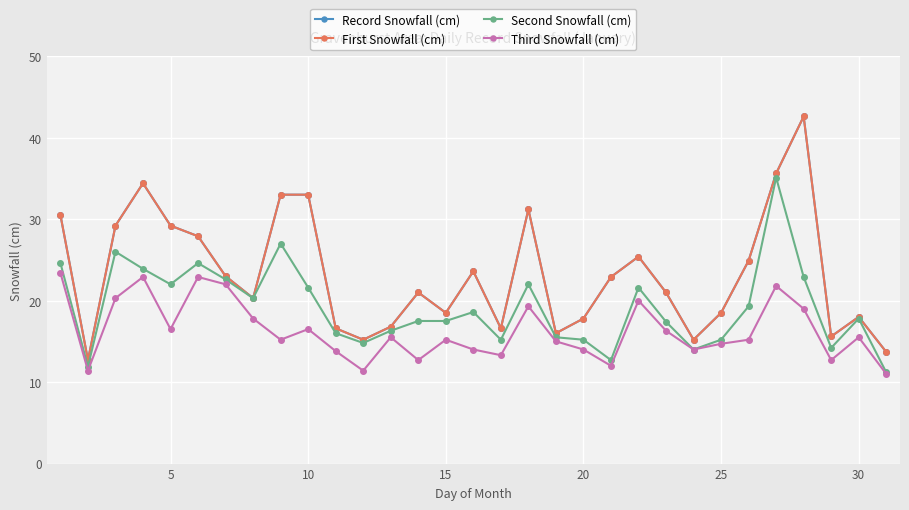

Is this an area chart (filled region under the line)?

No